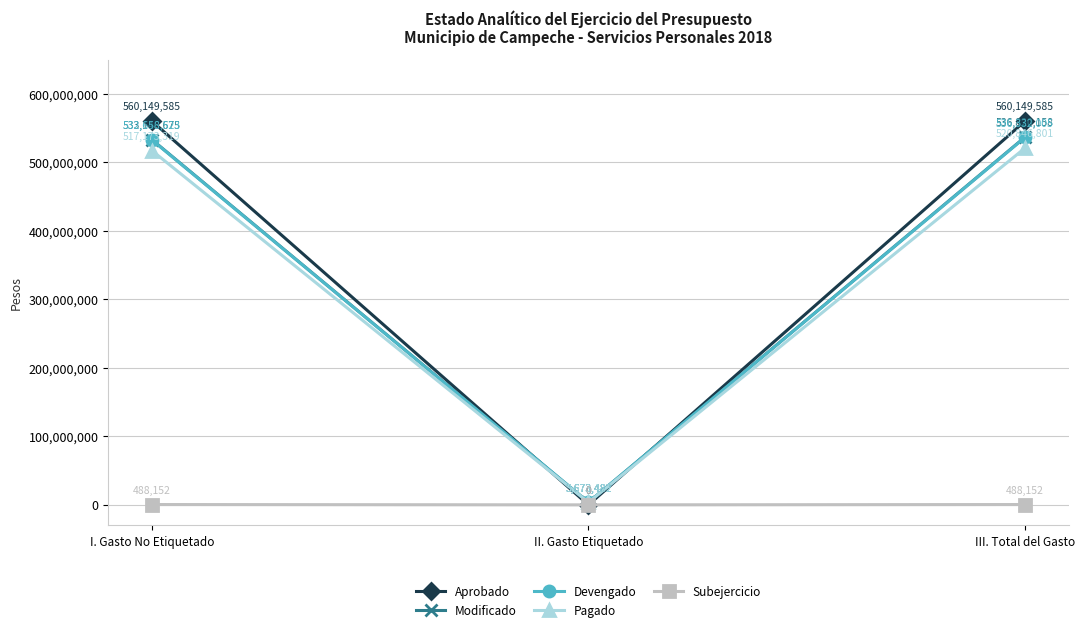

At how many categories does at least one series exceed 301413330?

2